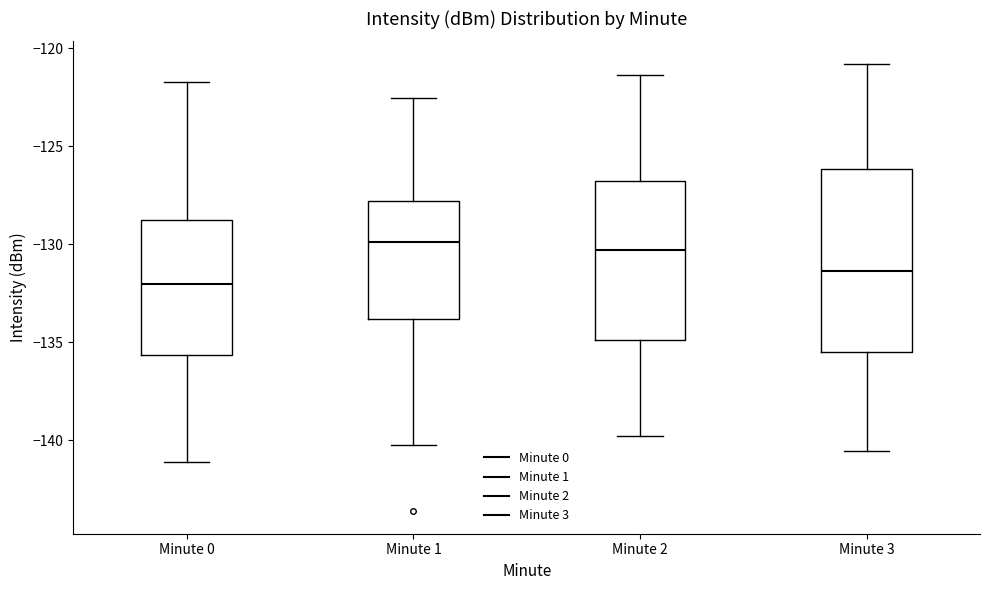

Where is the lower edge of the box for Minute 0 on the y-axis? The values are not printed on the chart, so give them approximately, as read against the axis.

-135.5